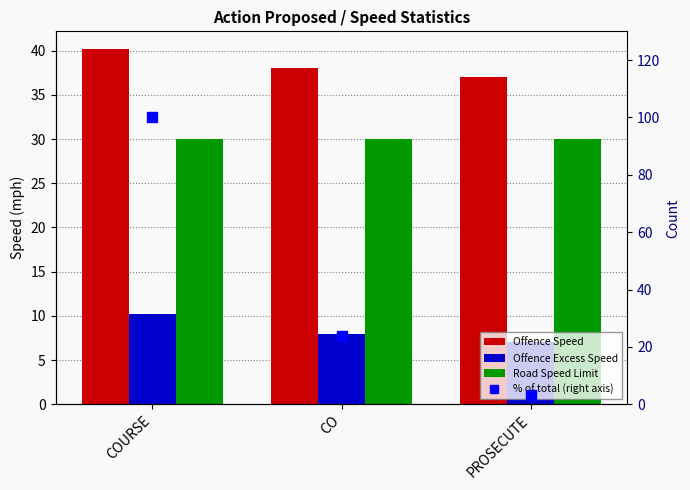

Does the chart contain any negative values?

No